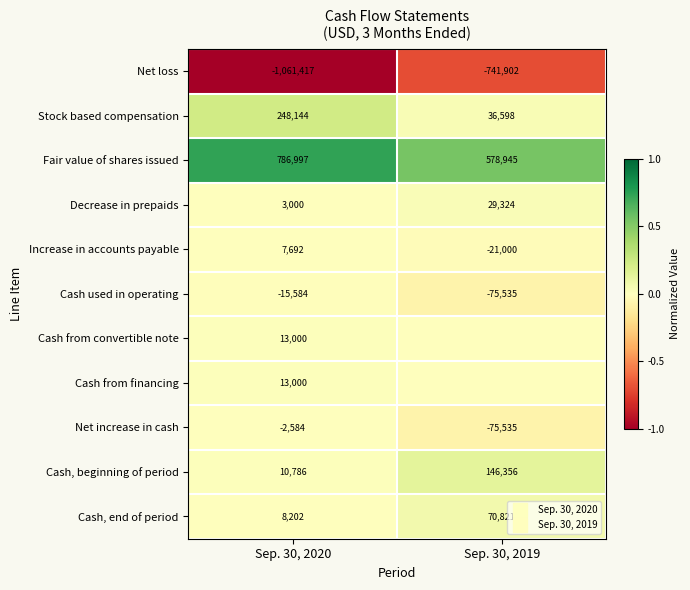

At Sep. 30, 2020, list the series in order from smallest to largest.

Net loss, Cash used in operating, Net increase in cash, Decrease in prepaids, Increase in accounts payable, Cash, end of period, Cash, beginning of period, Cash from convertible note, Cash from financing, Stock based compensation, Fair value of shares issued